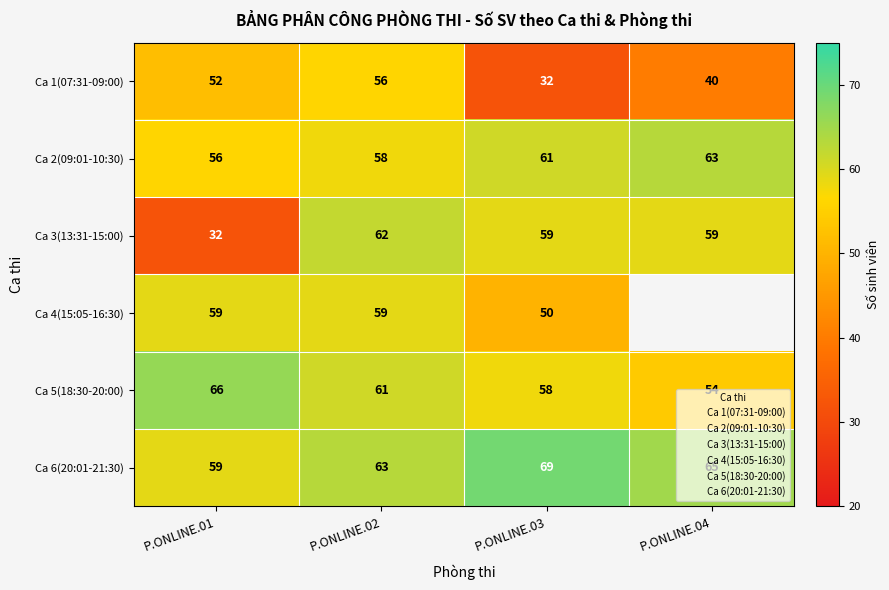

The value of Ca 5(18:30-20:00) at P.ONLINE.02 is 61.0. True or false?

True